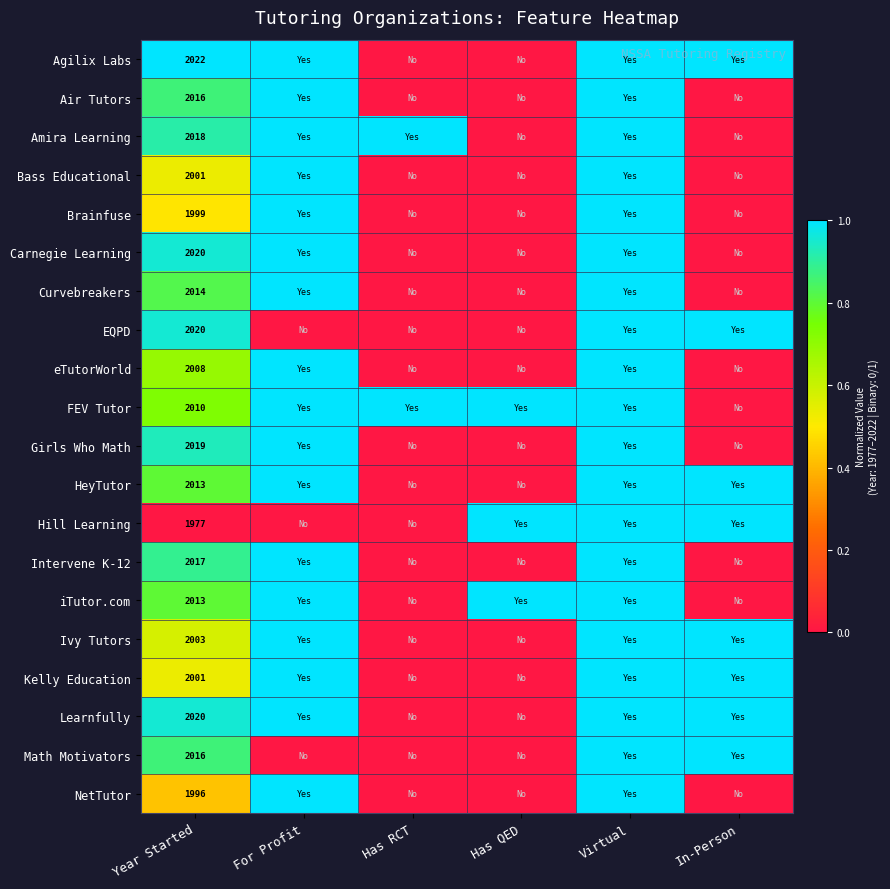

What is the difference between the highest and lowest values at Year Started?

45